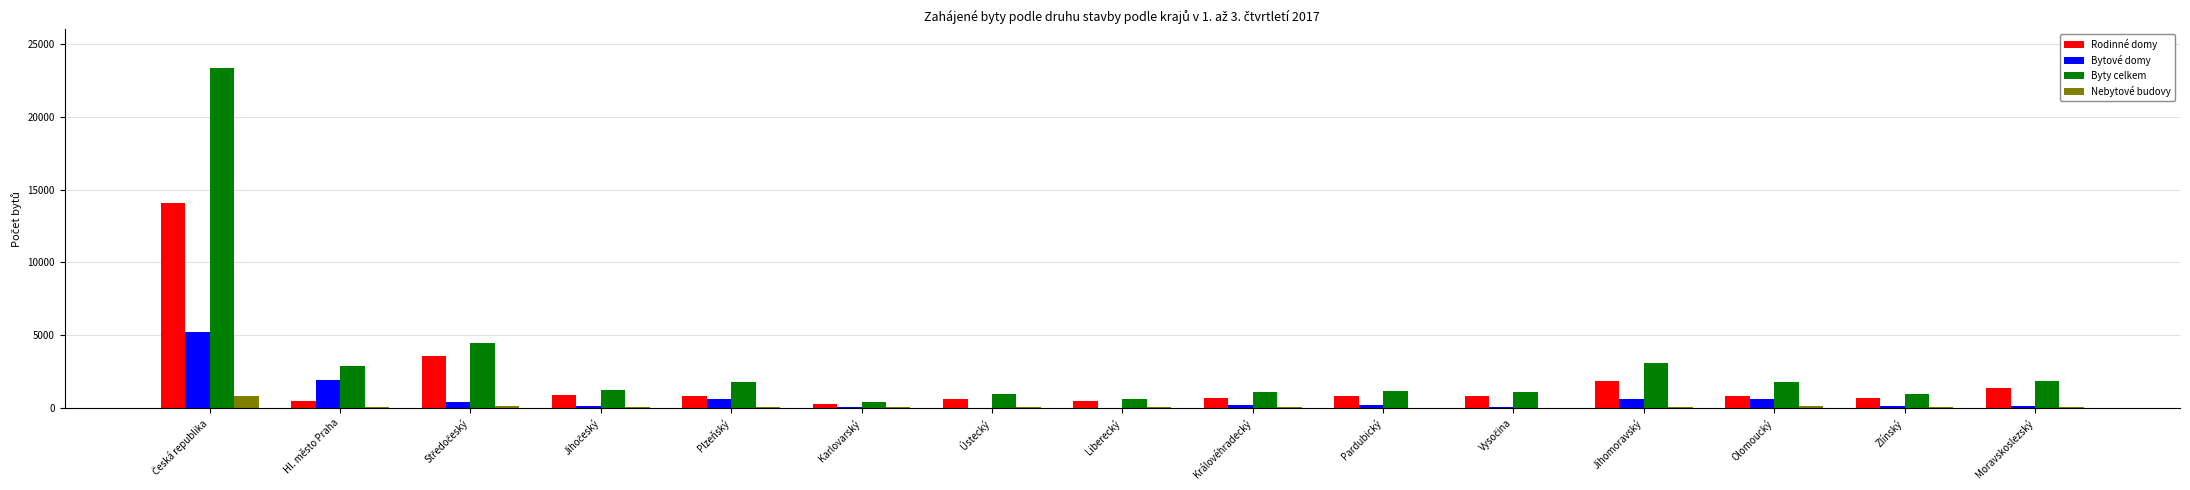

What is the average value of the Byty celkem series?

3112